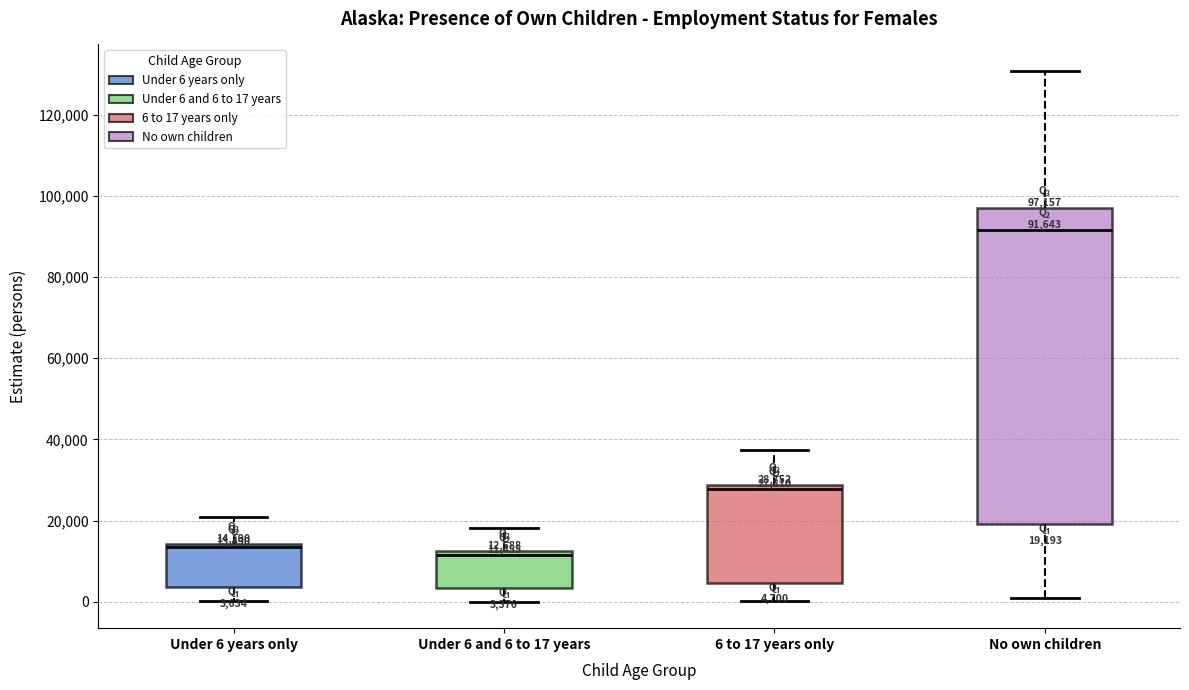

Which box has the highest median line?

No own children